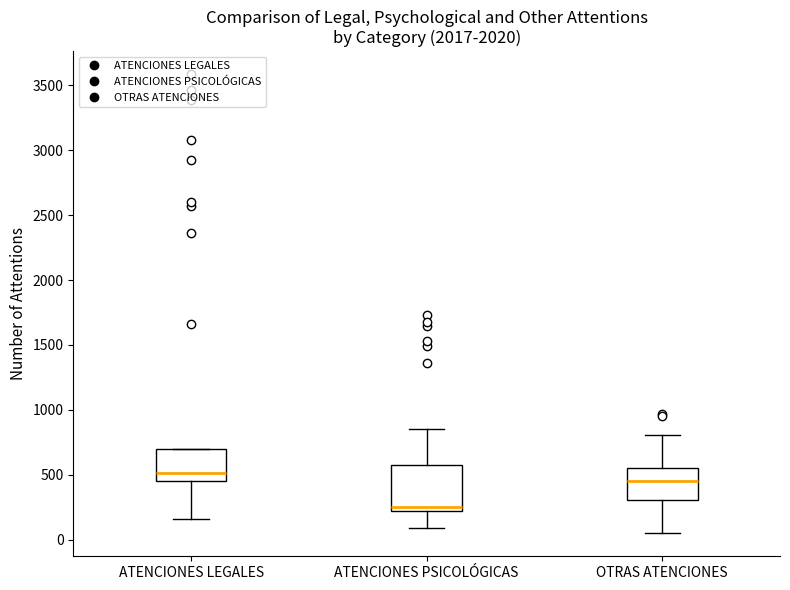

Reading left to right, transcribe this box plot: for each box, give where its median line is, the range the box spans, and where its two whiskers end, as read against the y-axis. The values are not printed on the chart, so give them approximately, as read against the axis.

ATENCIONES LEGALES: median 500, box 450 to 700, whiskers 150 to 700
ATENCIONES PSICOLÓGICAS: median 250, box 200 to 600, whiskers 100 to 850
OTRAS ATENCIONES: median 450, box 300 to 550, whiskers 50 to 800